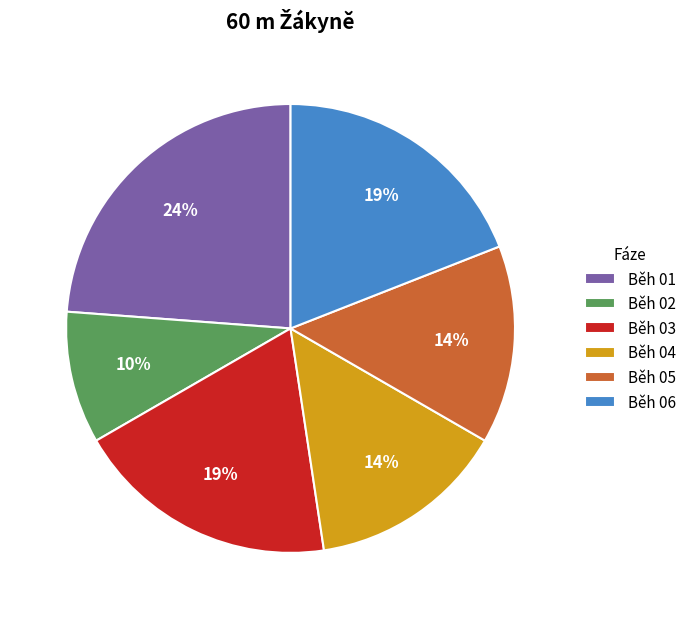

Do Běh 03 and Běh 02 together represent more than half of the pie?

No